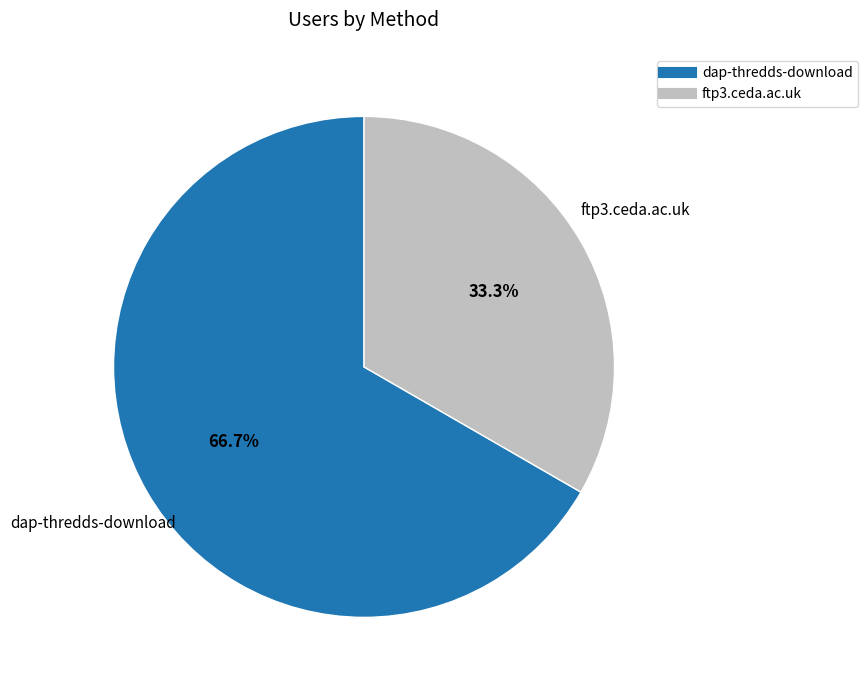

What percentage is the dap-thredds-download slice, to the nearest percent?

67%